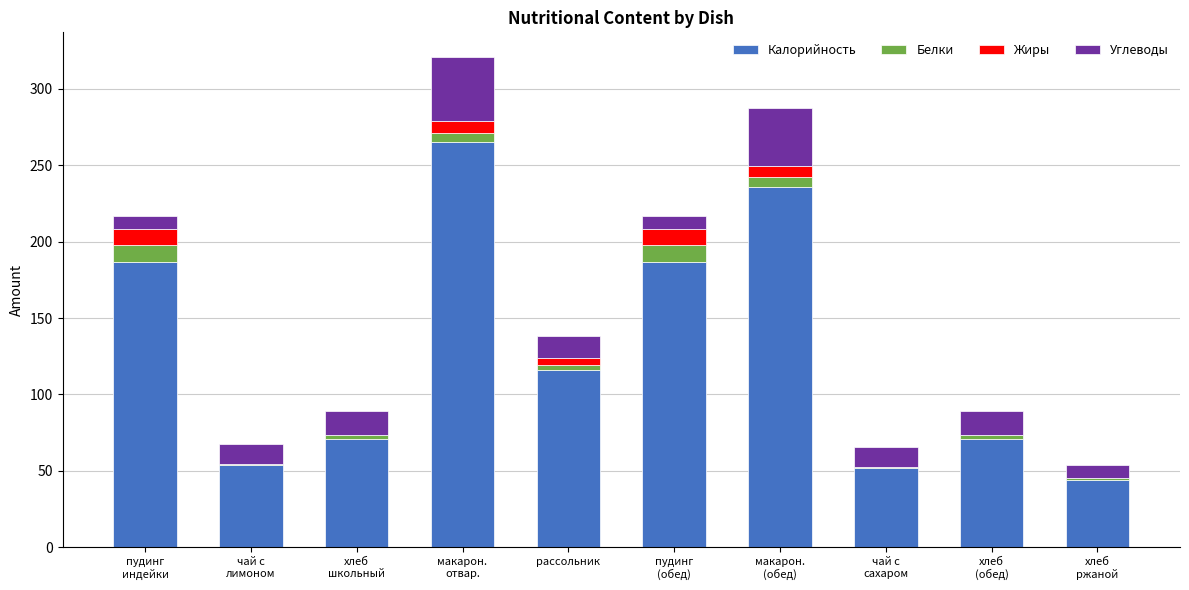

Between чай с
сахаром and хлеб
(обед), which is larger?

хлеб
(обед)